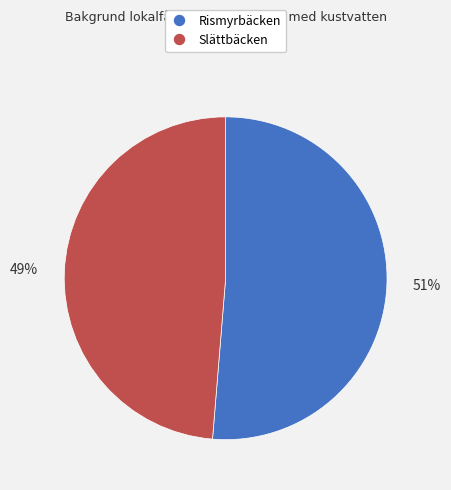

What percentage is the Rismyrbäcken slice, to the nearest percent?

51%